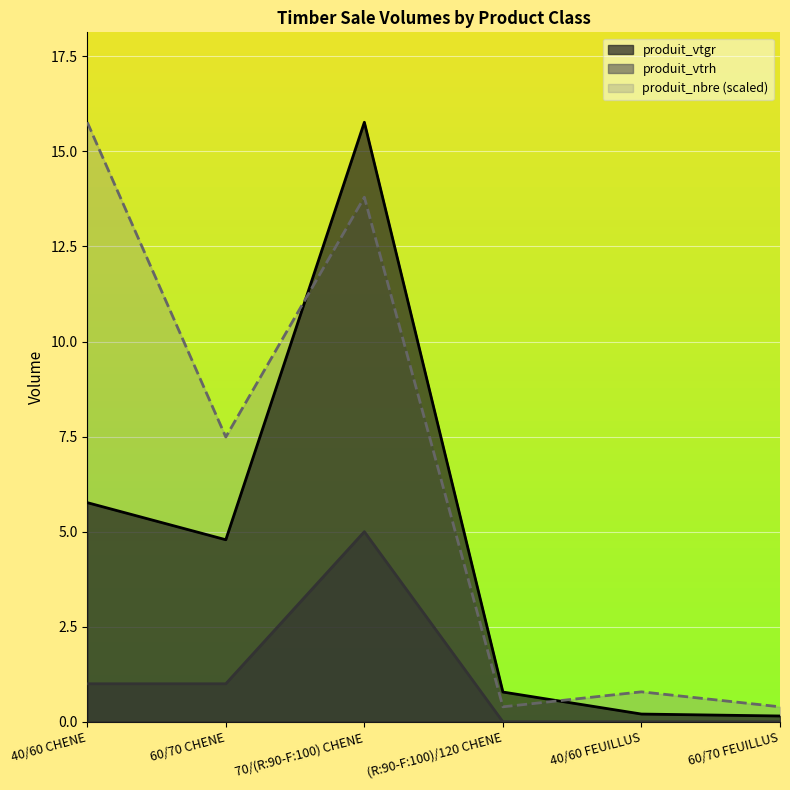

At which category is the sum across all series the highest?

70/(R:90-F:100) CHENE